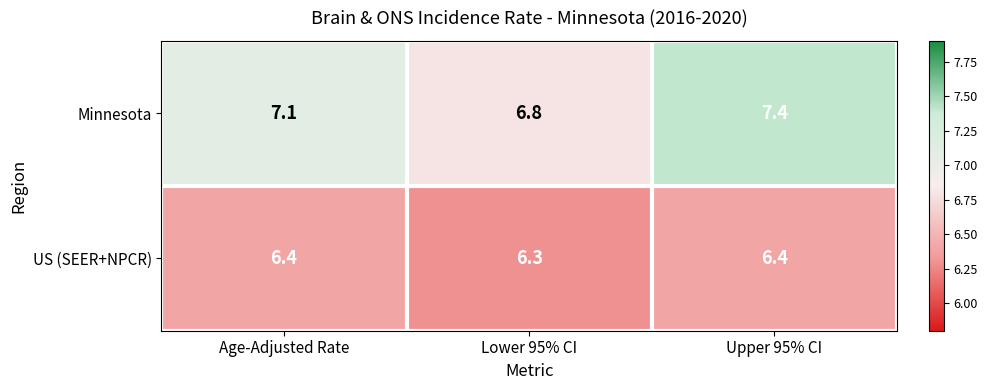

What is the difference between the maximum and second lowest values in the Minnesota series?

0.3